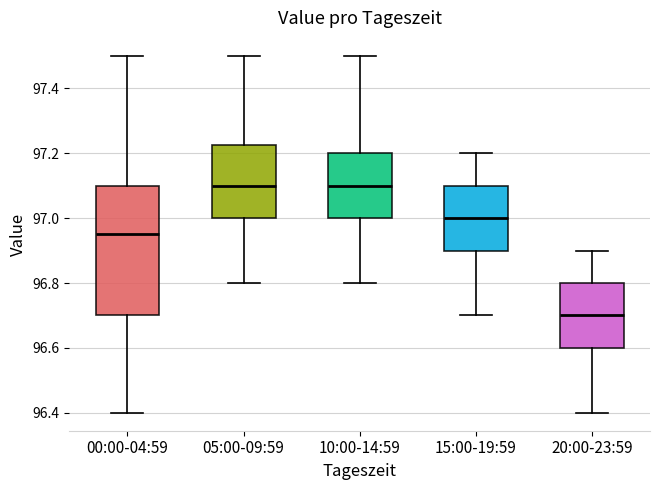

Where does the upper whisker of the box for 15:00-19:59 end on the y-axis? The values are not printed on the chart, so give them approximately, as read against the axis.

97.20